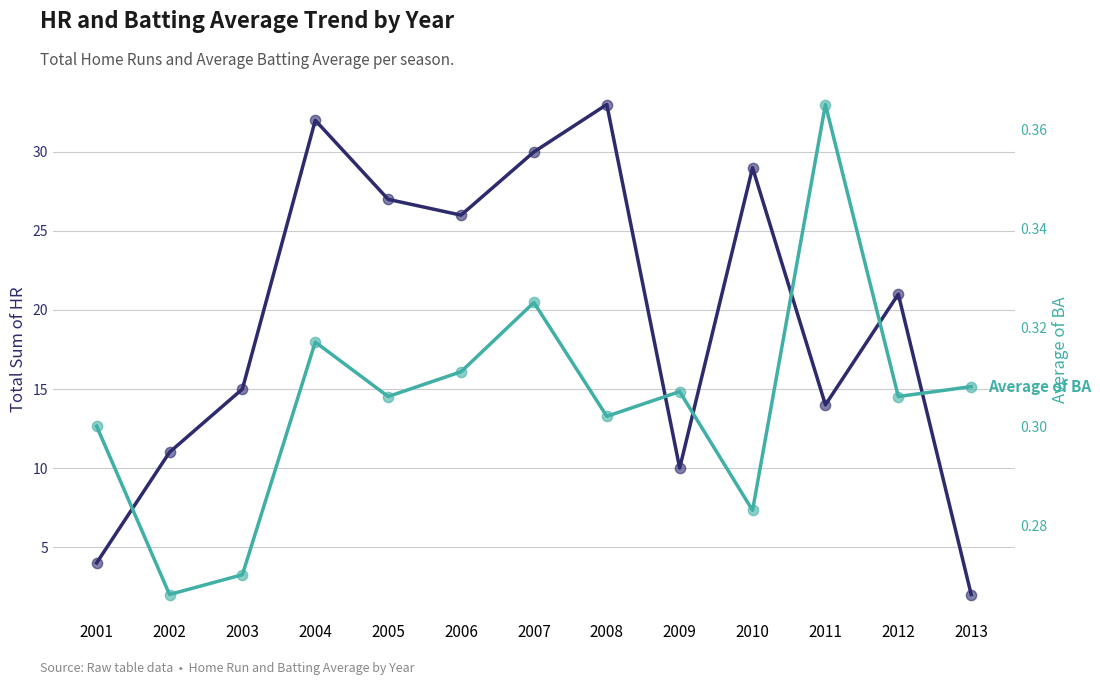

What is the total value across all series at 2011?

14.4